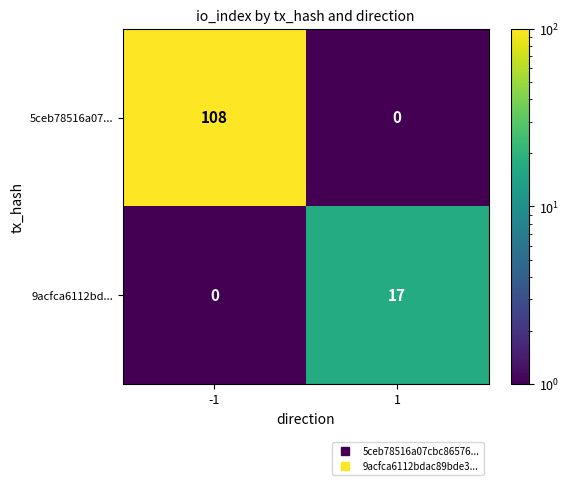

The 5ceb78516a07... series shows 0 at 1. True or false?

True